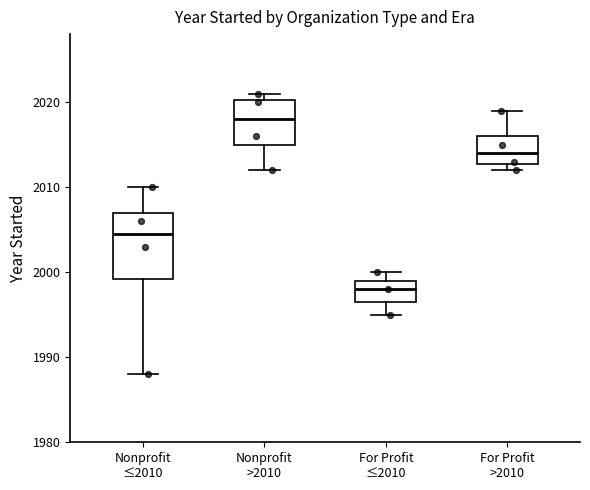

Which box's median line is the highest?

Nonprofit >2010